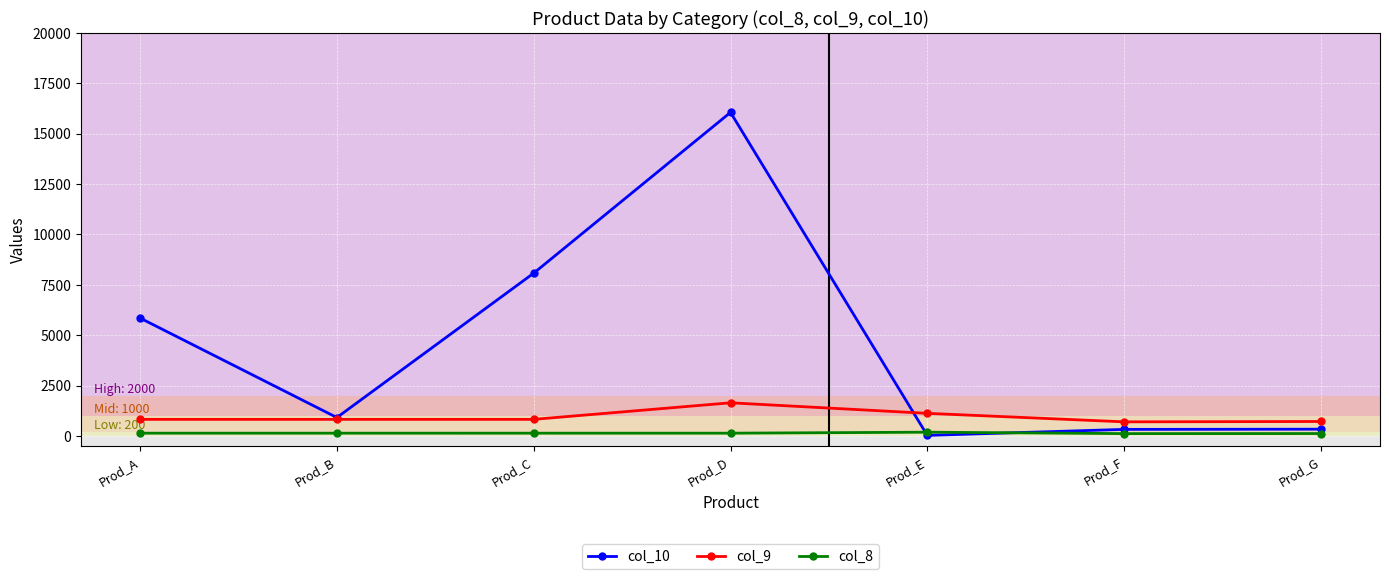

In col_10, how many points are higher than both neighbors (excluding endpoints)?

1